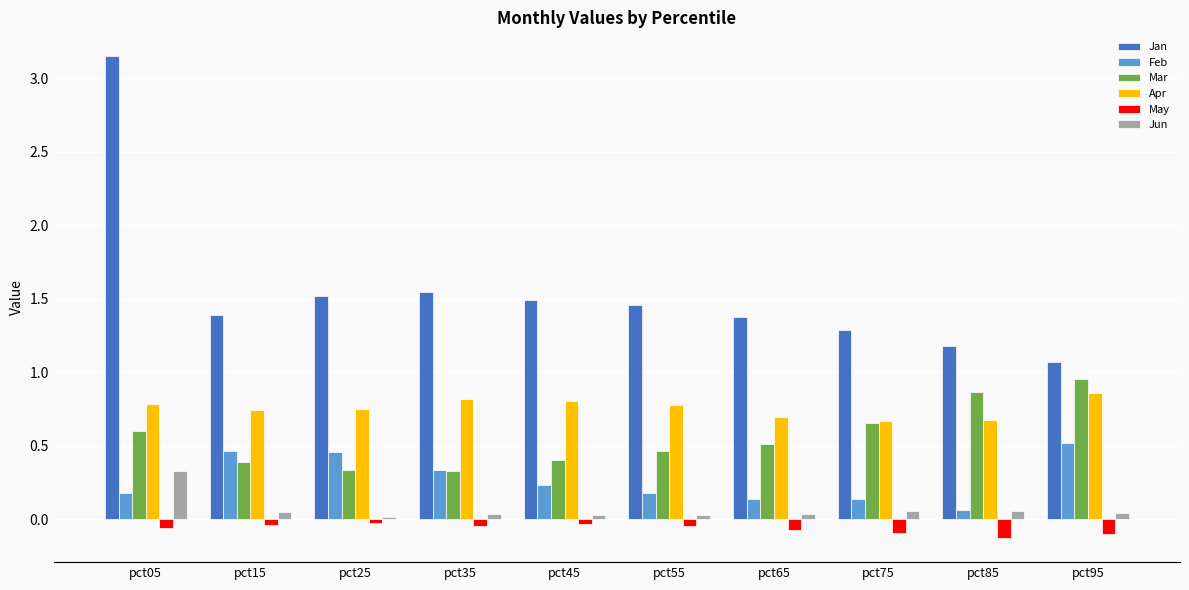

What is the sum of the Mar values at pct55 and pct25?

0.8